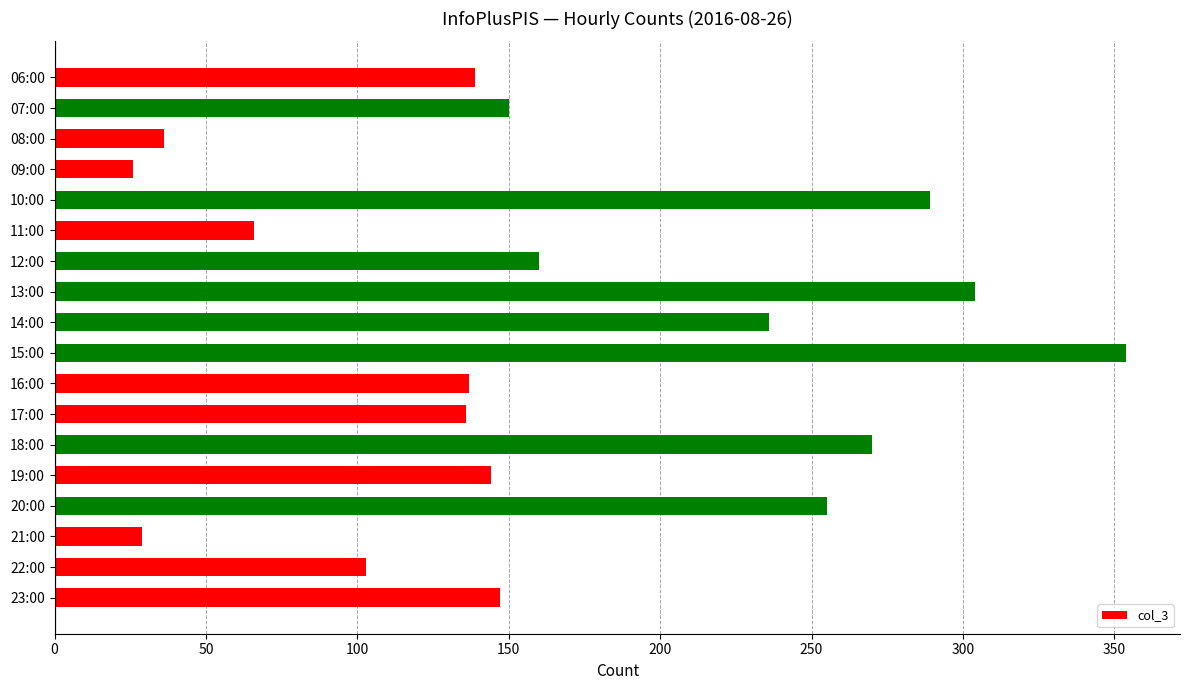

Is it true that the value at 07:00 is 66?

False